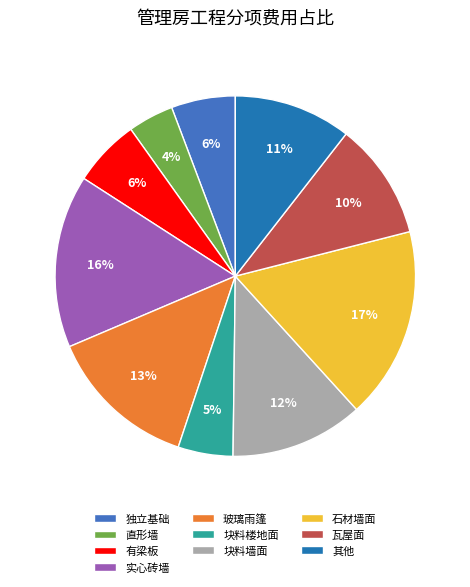

What percentage is the 玻璃雨篷 slice, to the nearest percent?

13%